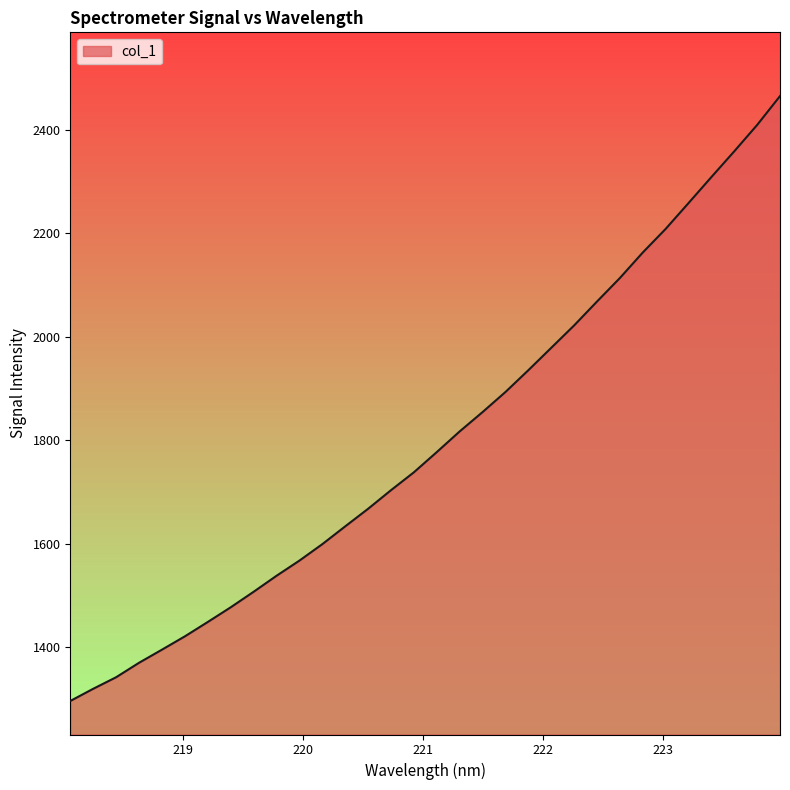

What is the maximum value shown in the chart?

2465.1